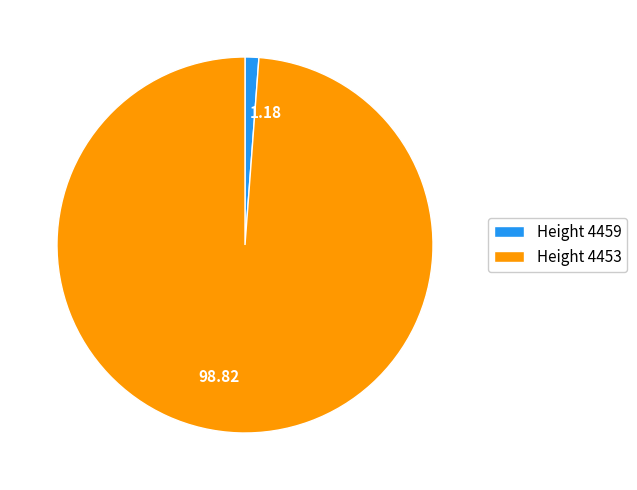

Does 1.18 represent more than half of the total?

No